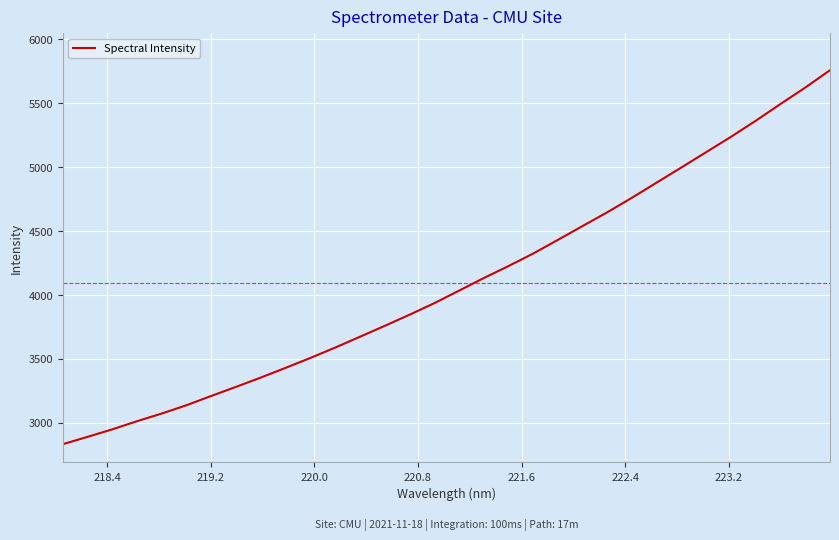

What is the greatest value displayed?

5759.4